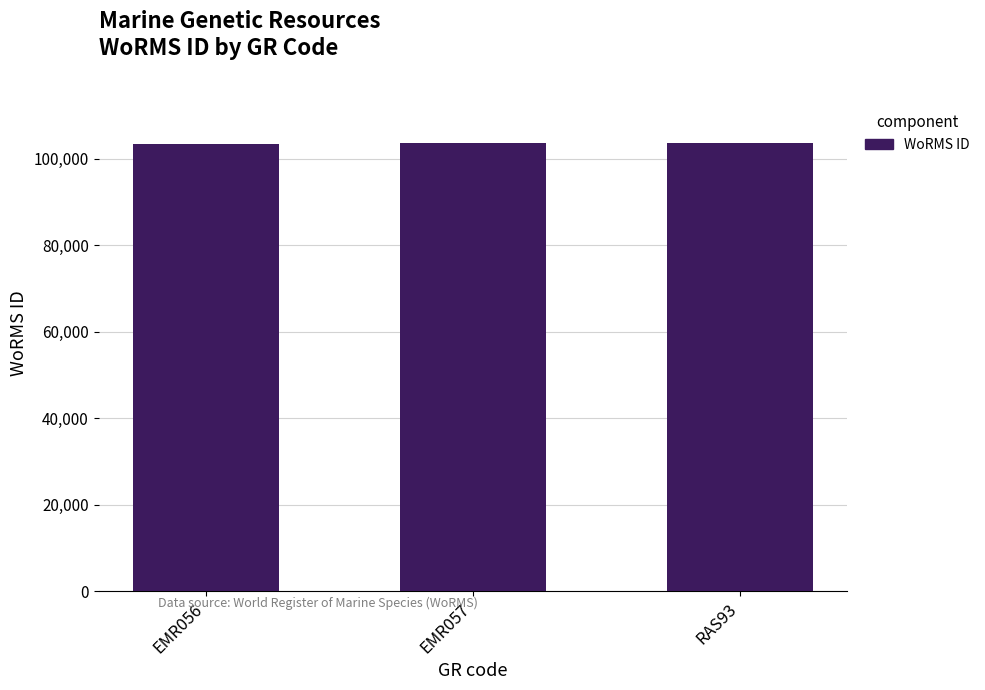

What is the label of the 3rd bar from the right?

EMR056